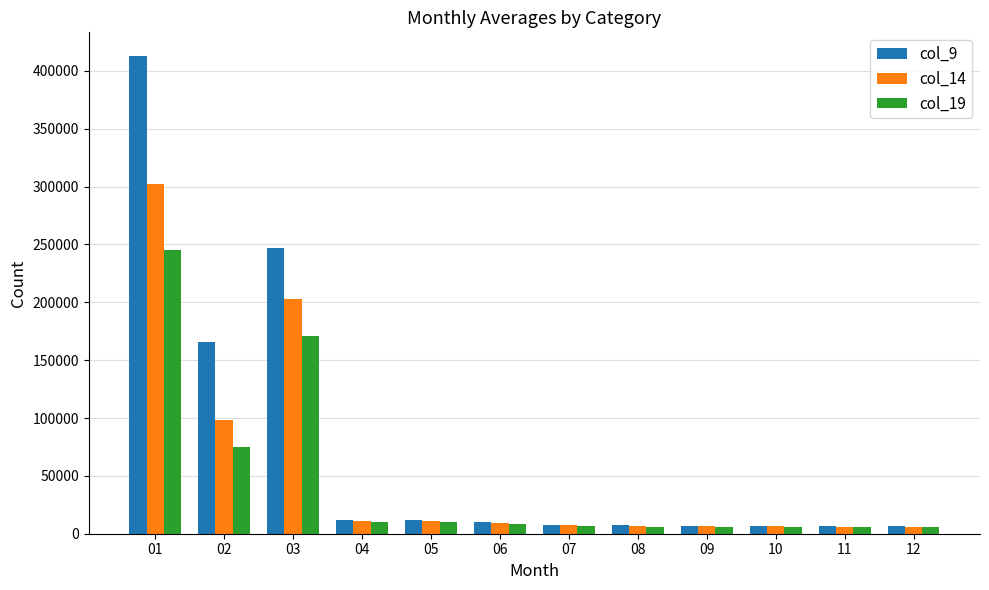

Rank the series by their maximum value, from lowest to highest.

col_19, col_14, col_9